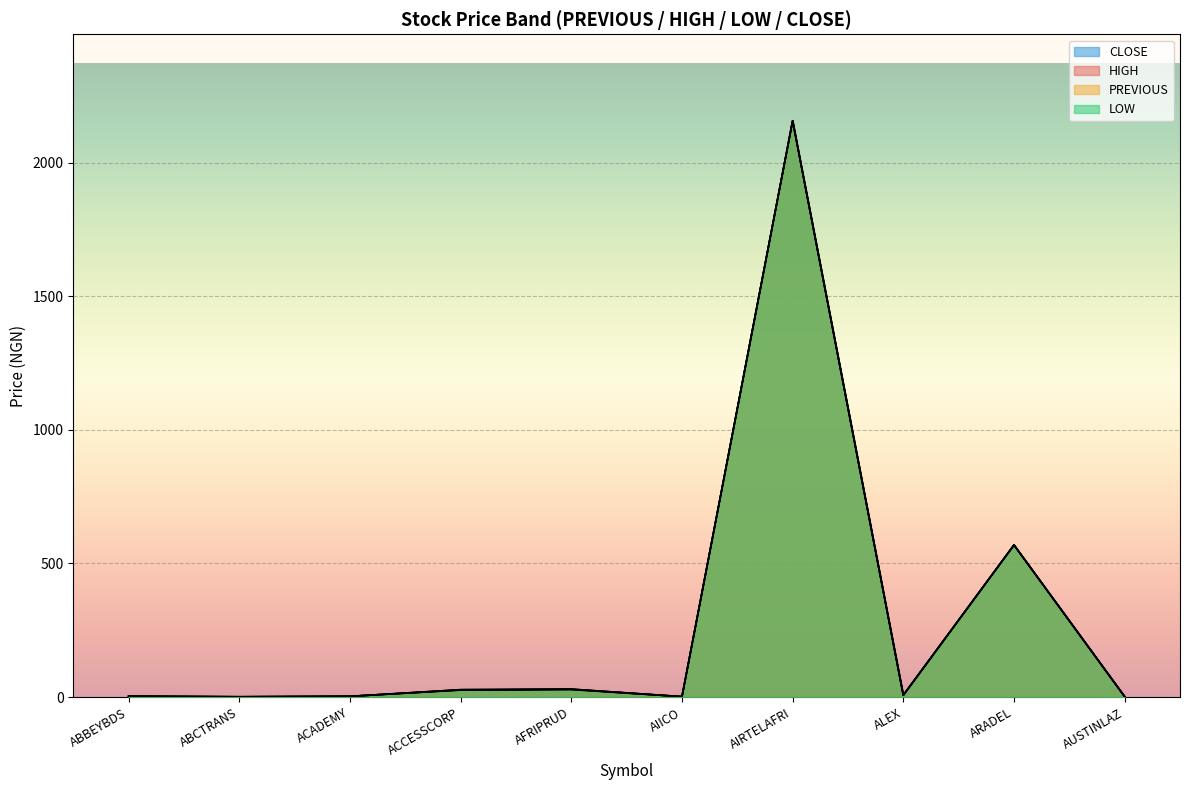

True or false: LOW has a value of 2.7 at ACADEMY.

True